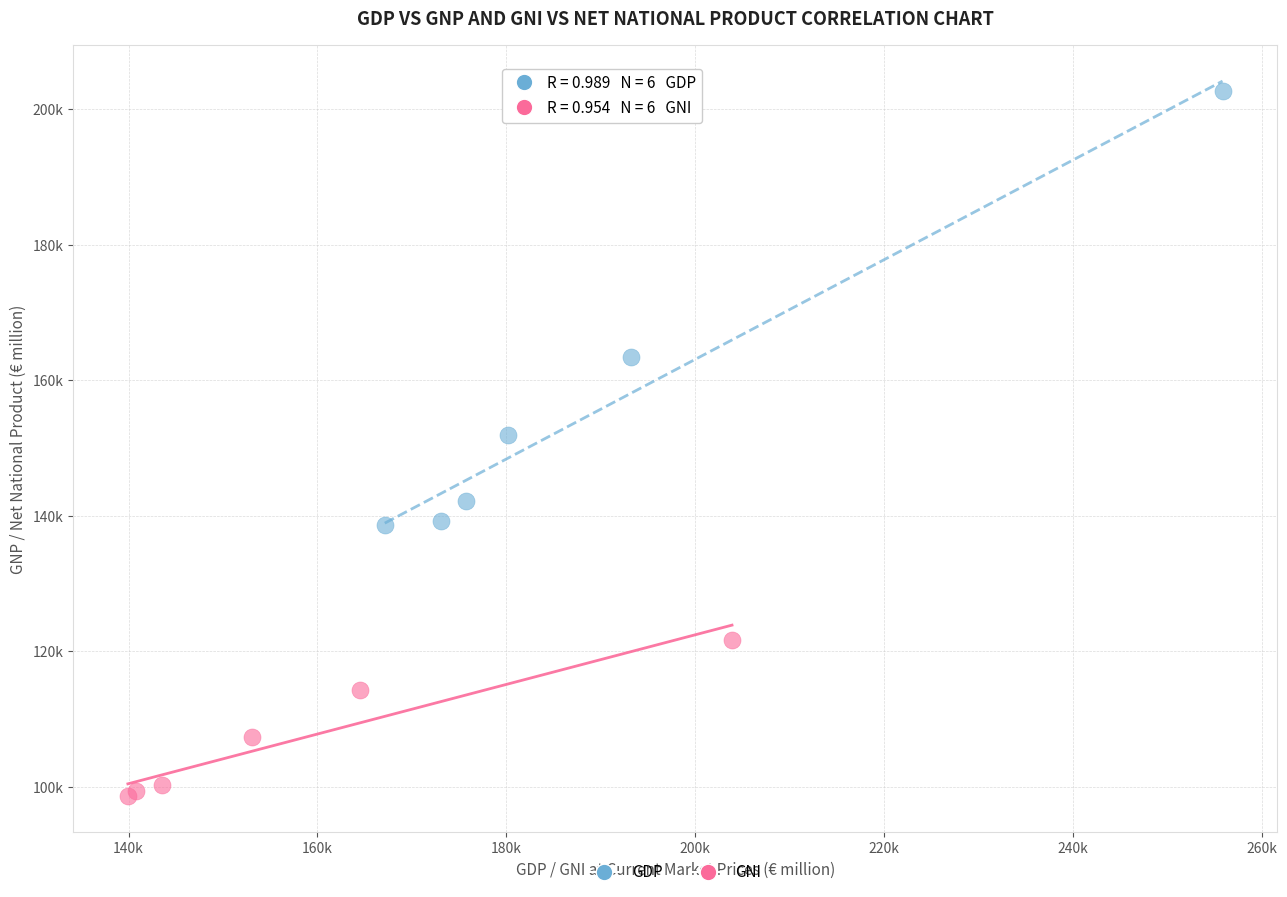

Which series contains the lowest Y value?

GNI